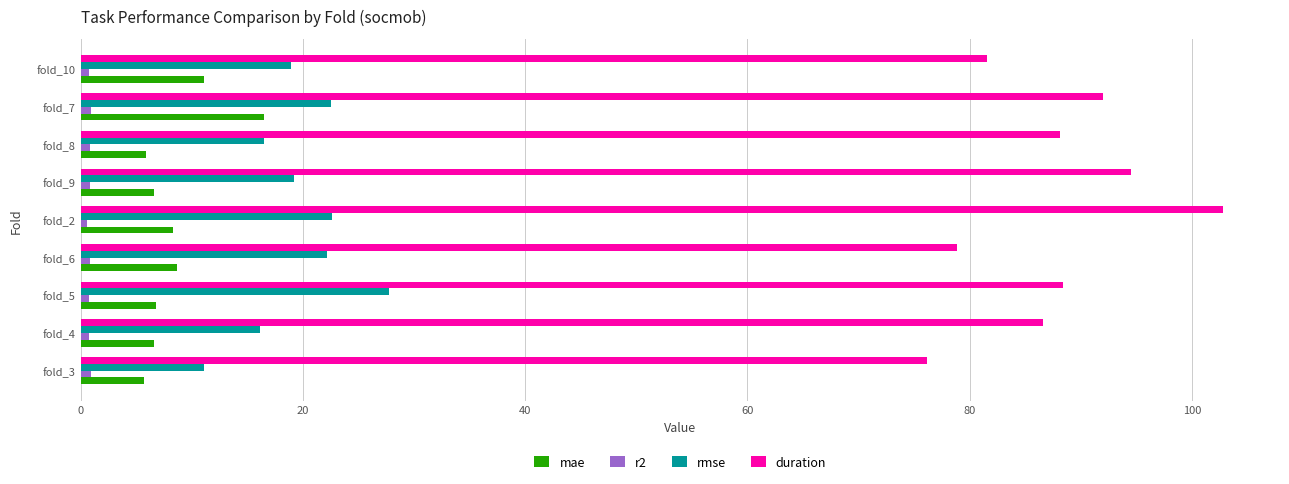

Which category has the highest value in the rmse series?

fold_5